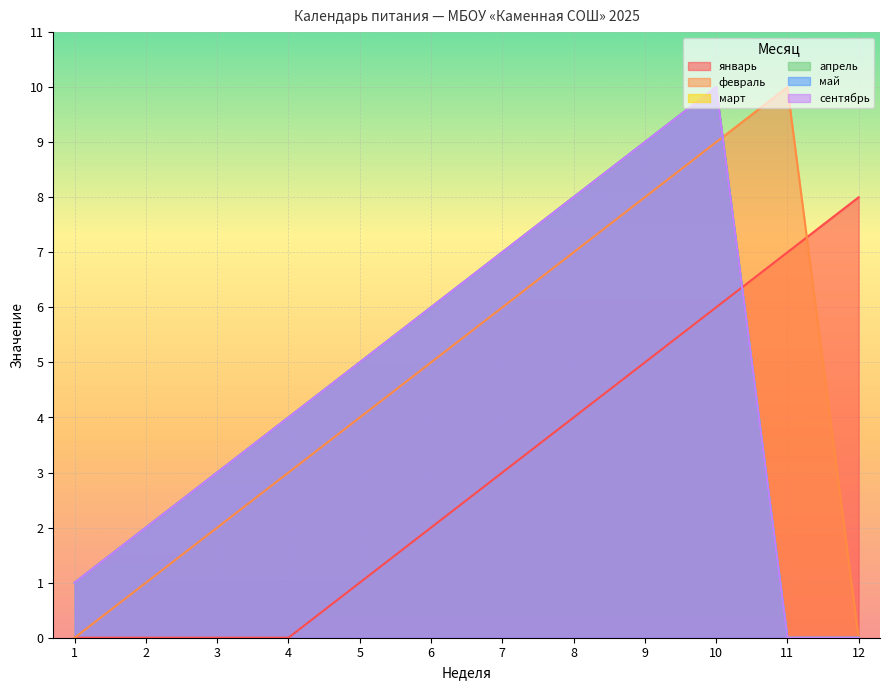

At which label does май first exceed 5?

6